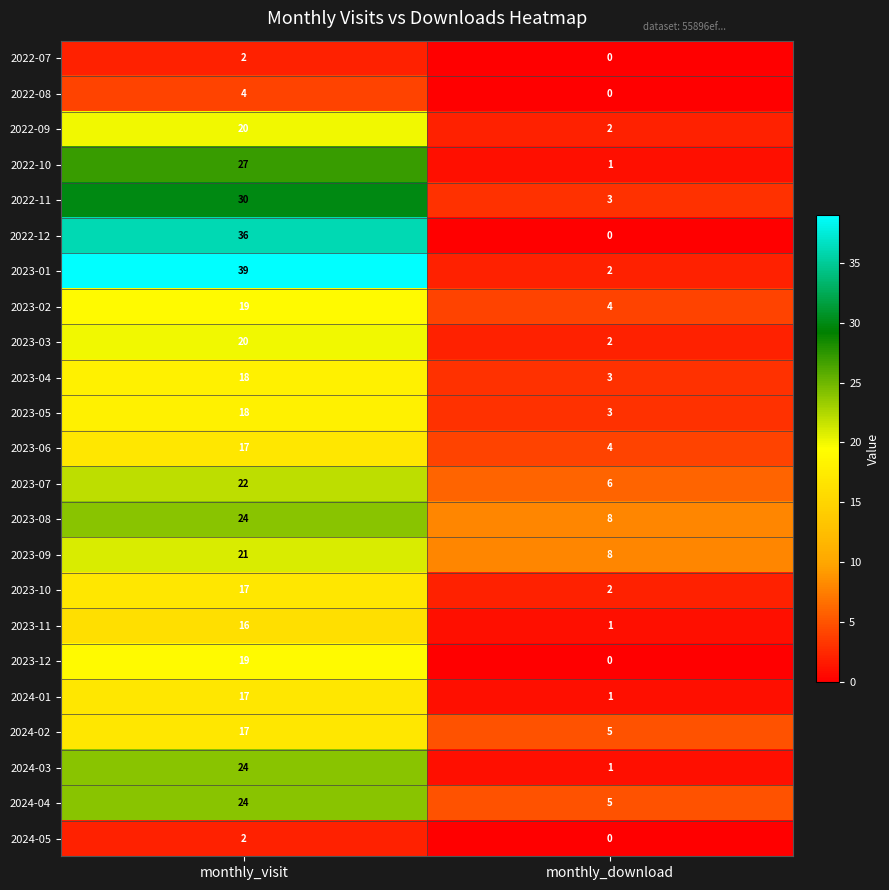

List the labels in order of 2023-03 value, smallest first.

monthly_download, monthly_visit